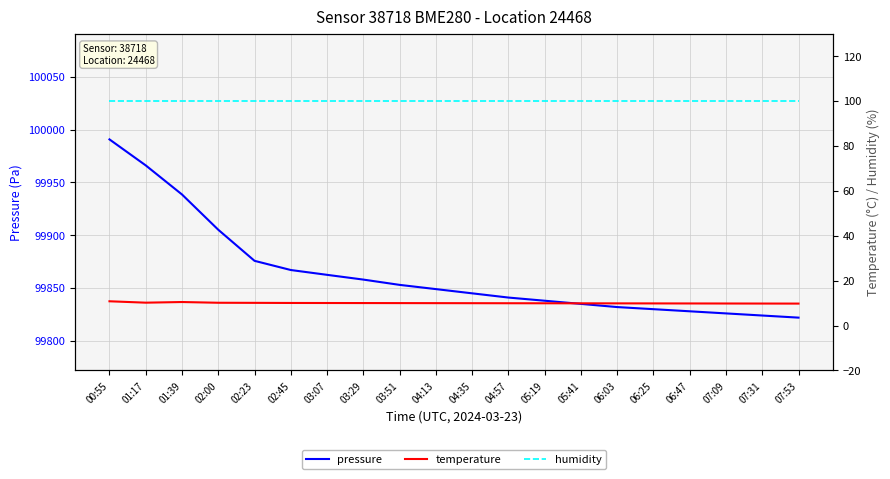

Which series has the widest spread of values?

pressure